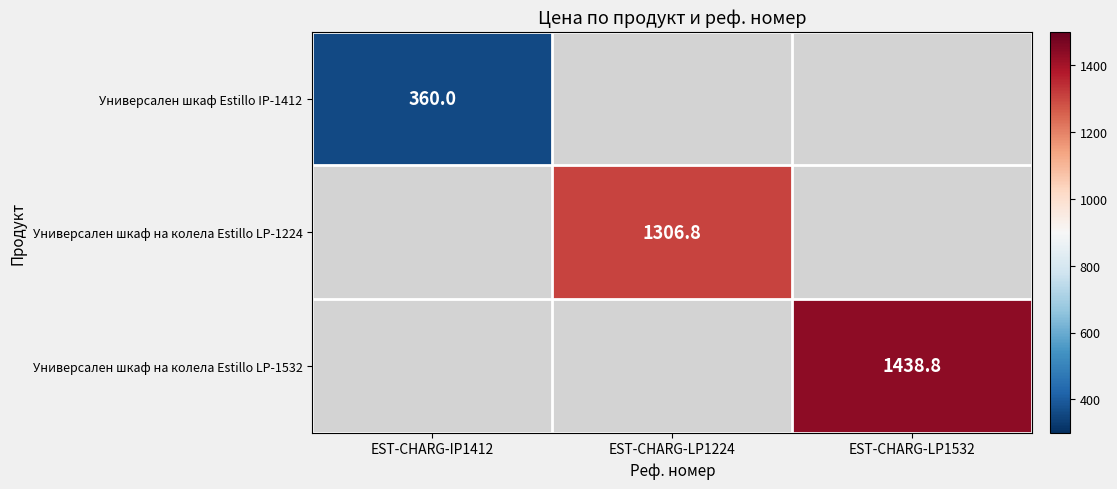

The value of Универсален шкаф Estillo IP-1412 at EST-CHARG-IP1412 is 360.0. True or false?

True